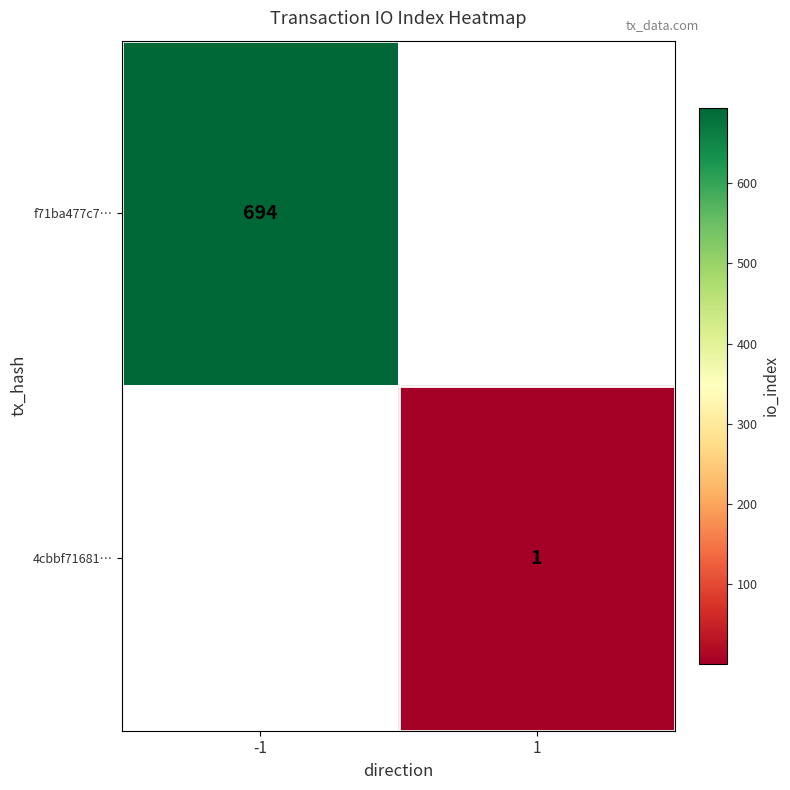

True or false: f71ba477c7… has a value of 1186 at -1.

False